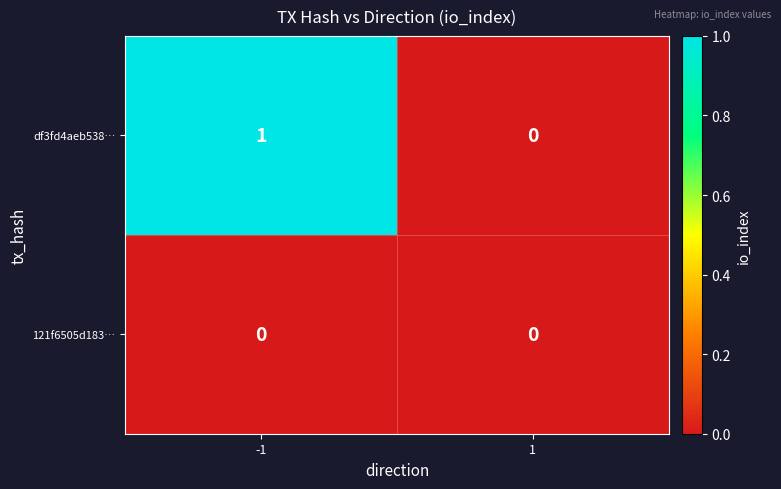

At which category is the sum across all series the highest?

-1